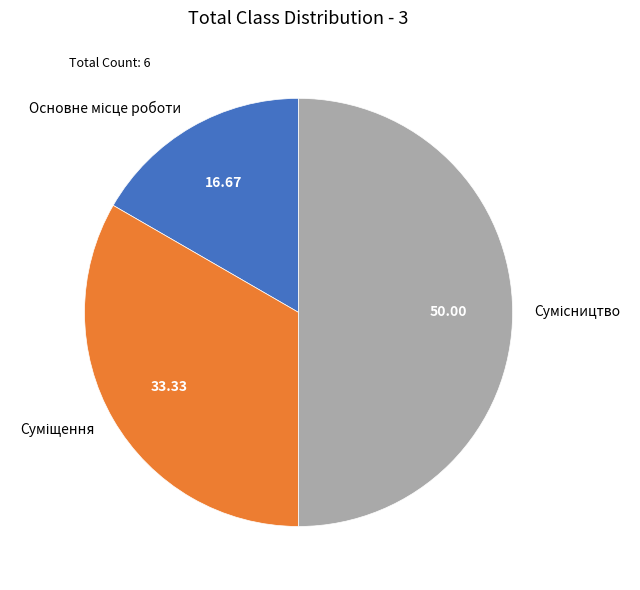

To the nearest percent, what percentage of the pie is Сумісництво?

50%